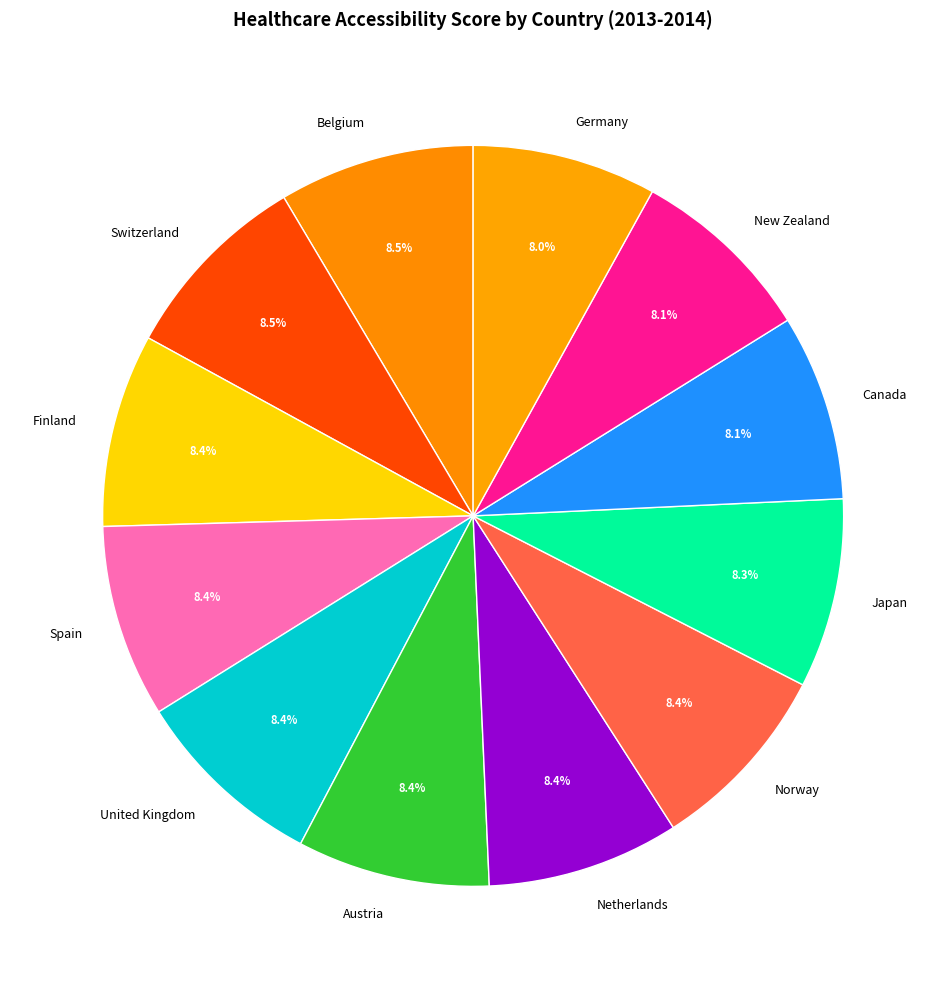

How many slices are in this pie chart?

12